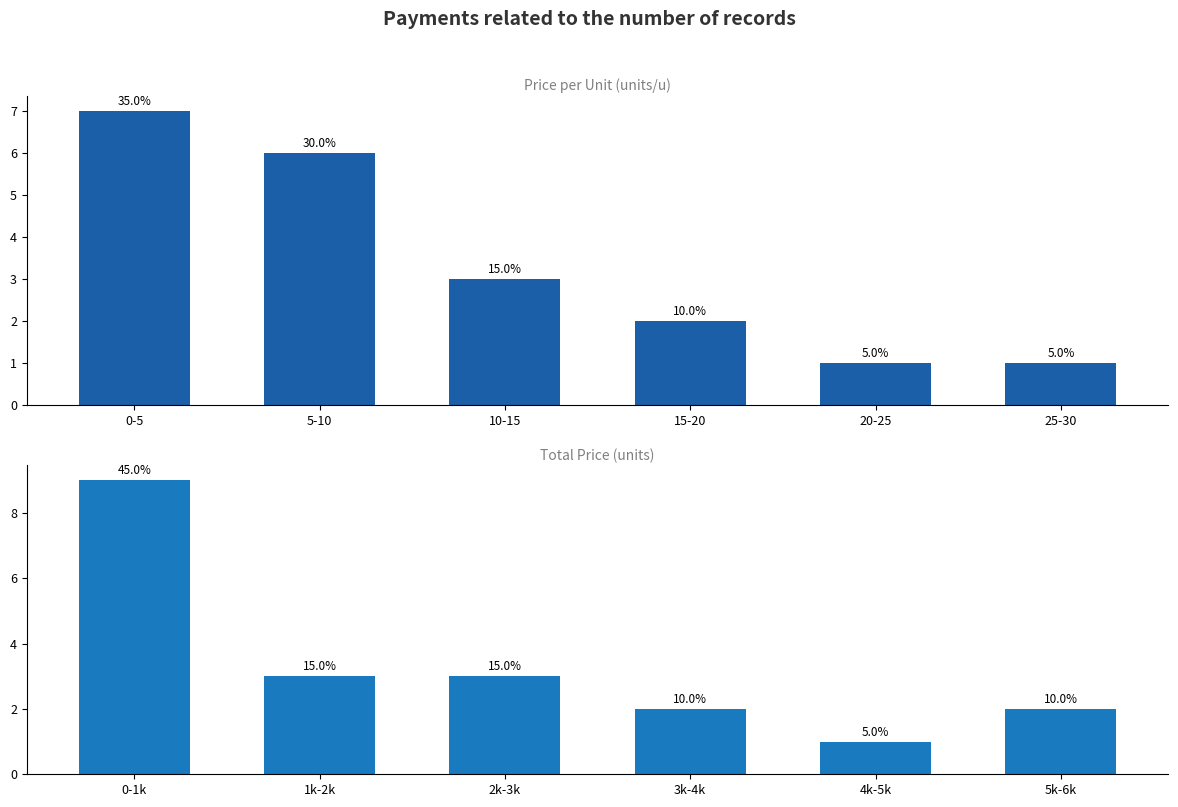

List the series in order of their peak value, highest first.

Total Price, Price per Unit